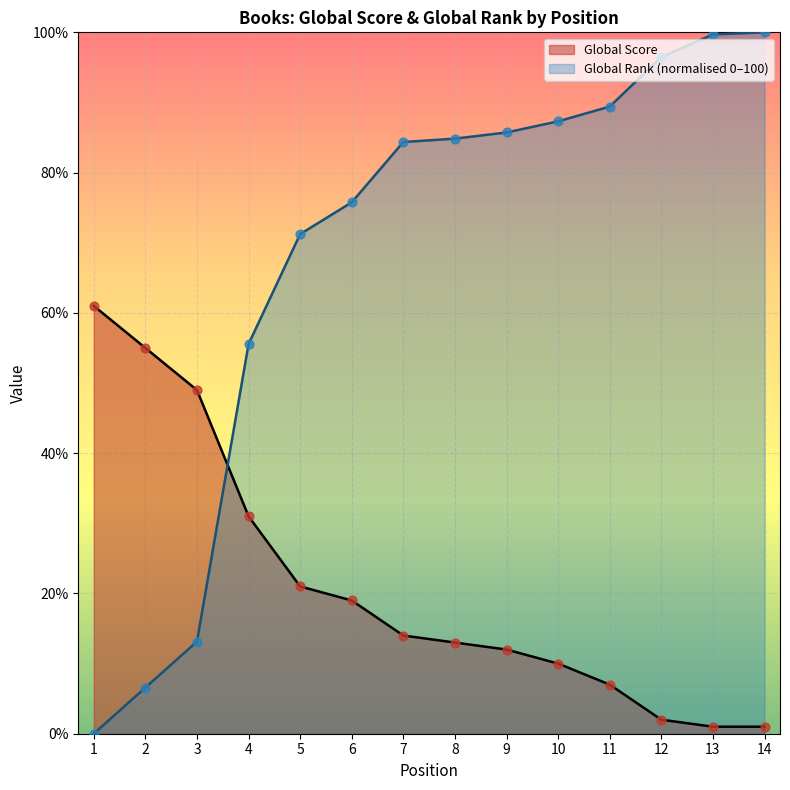

Which series reaches the minimum Y coordinate?

Global Rank (scaled)